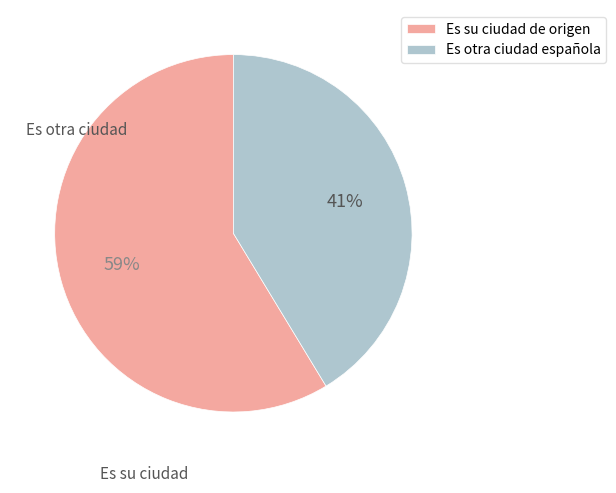

How many slices are in this pie chart?

2